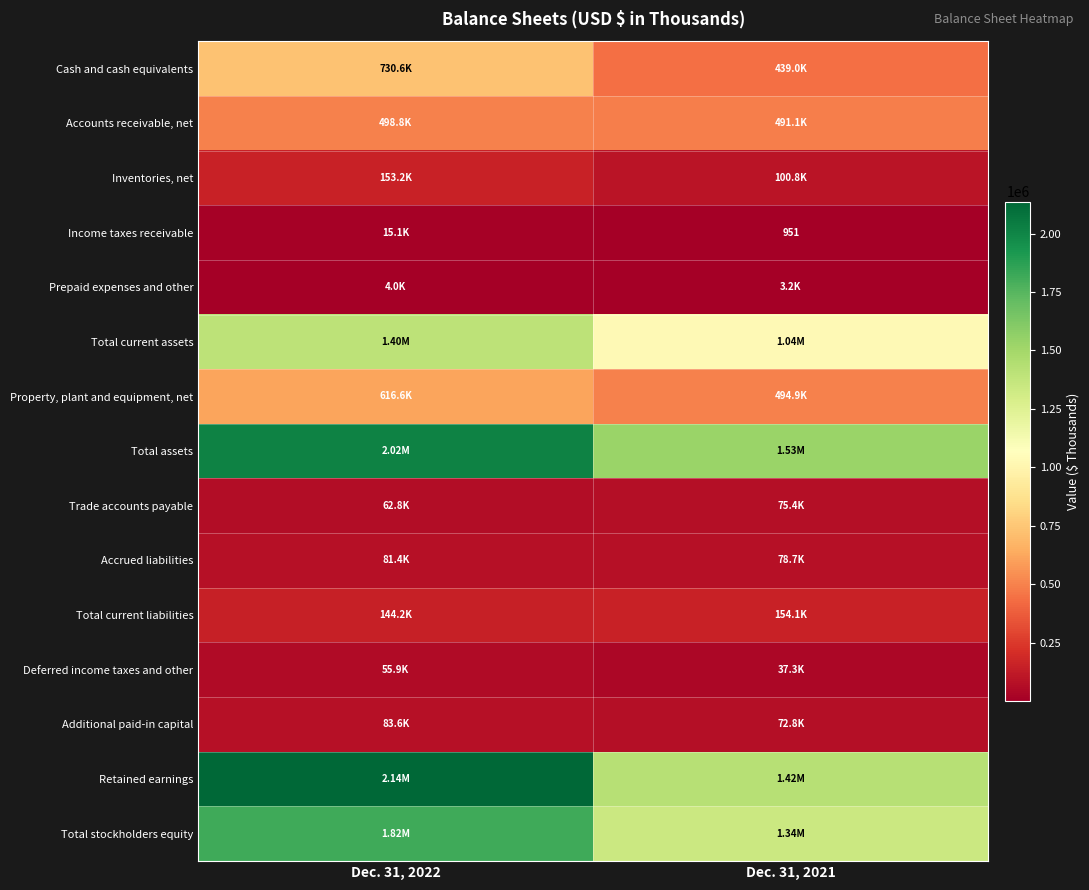

Which has a higher value, Dec. 31, 2022 or Dec. 31, 2021?

Dec. 31, 2022